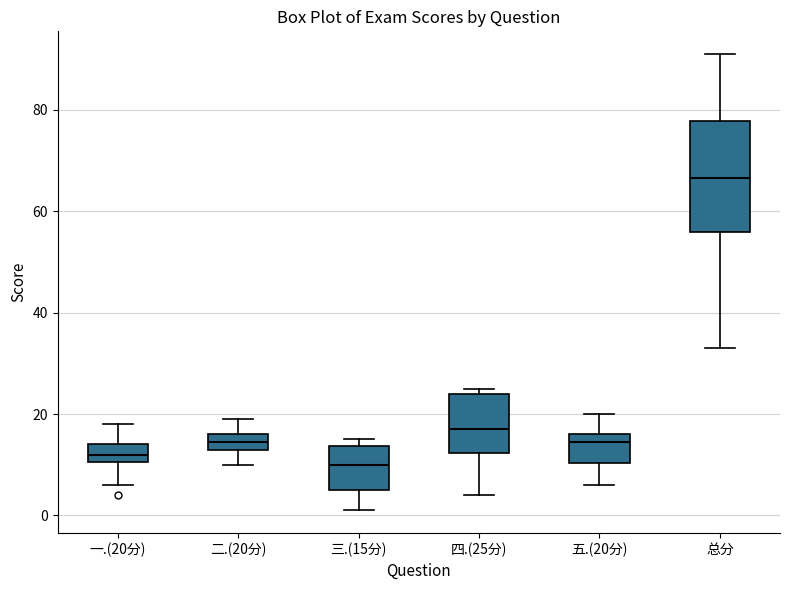

Which box's median line is the lowest?

三.(15分)